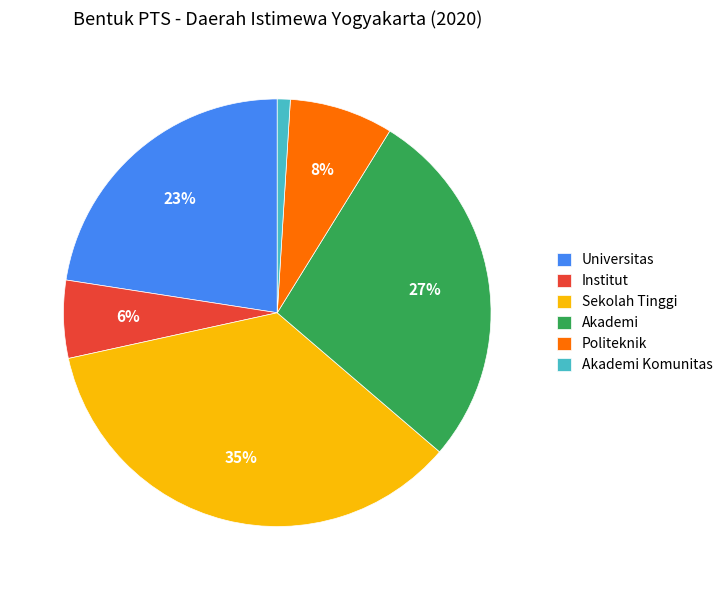

Do Akademi Komunitas and Sekolah Tinggi together represent more than half of the pie?

No